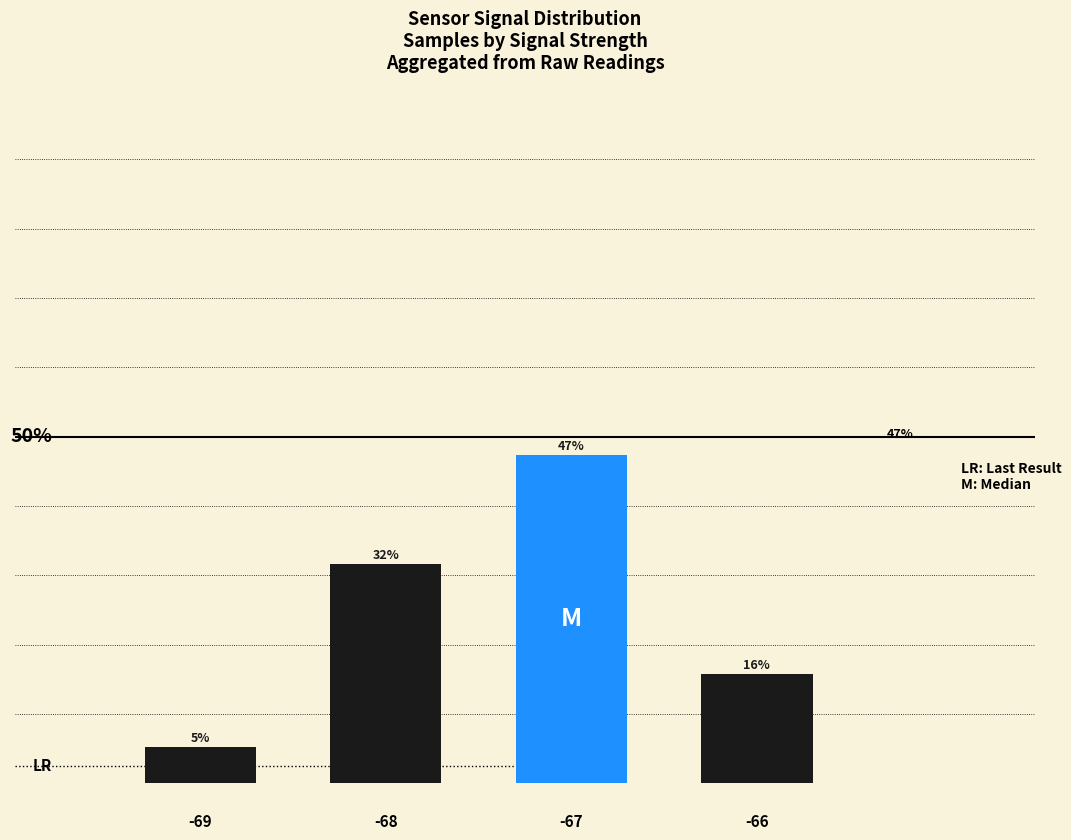

Are the bars horizontal?

No